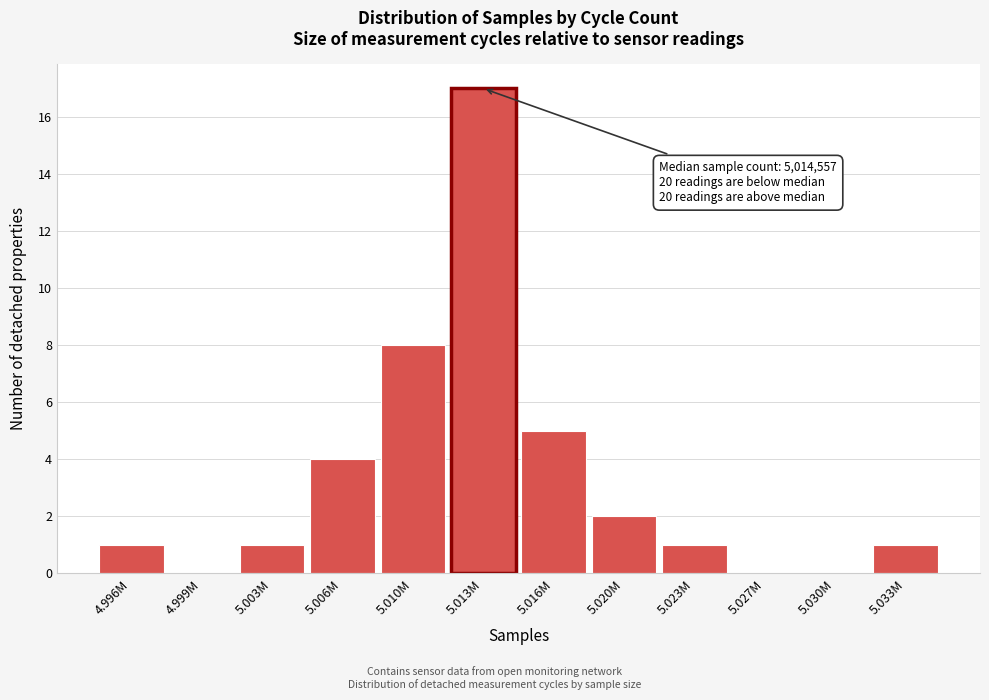

Reading right to left, transcribe all the data shown in this chart.

5.033M=1	5.030M=0	5.027M=0	5.023M=1	5.020M=2	5.016M=5	5.013M=17	5.010M=8	5.006M=4	5.003M=1	4.999M=0	4.996M=1